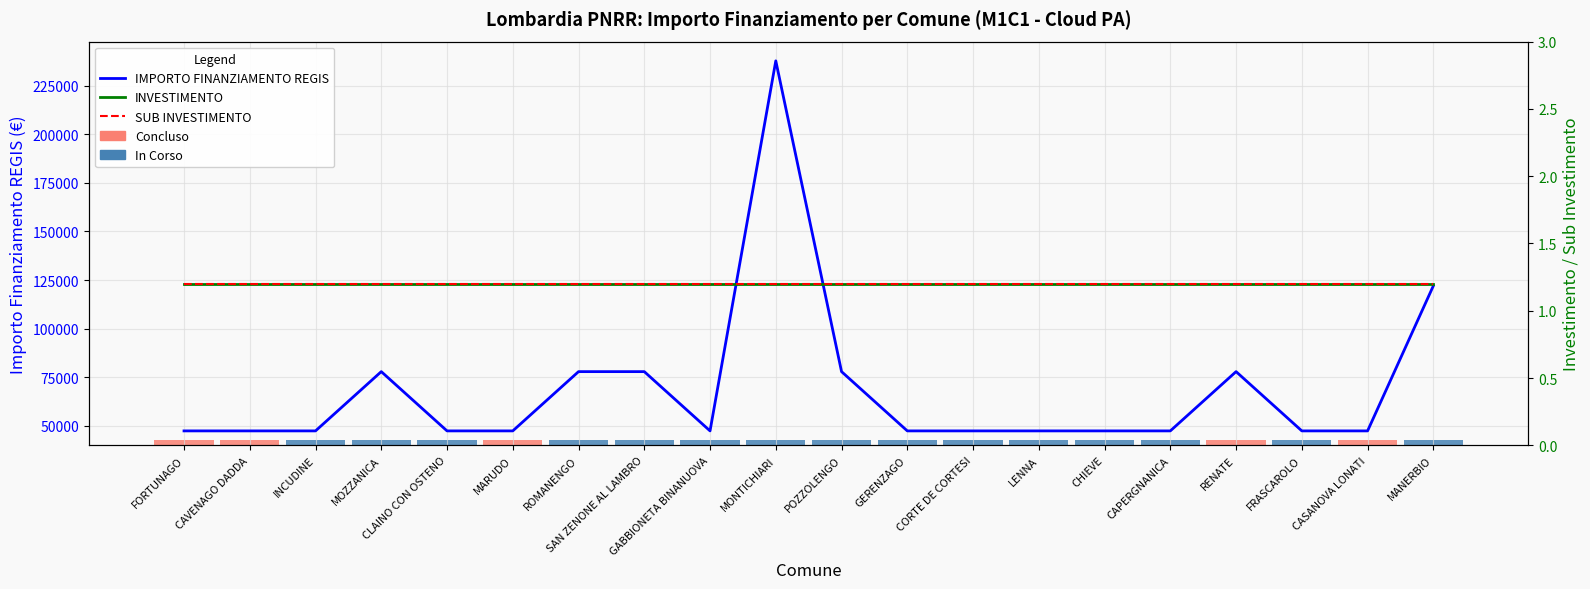

What is the average value of the SUB INVESTIMENTO series?

1.2